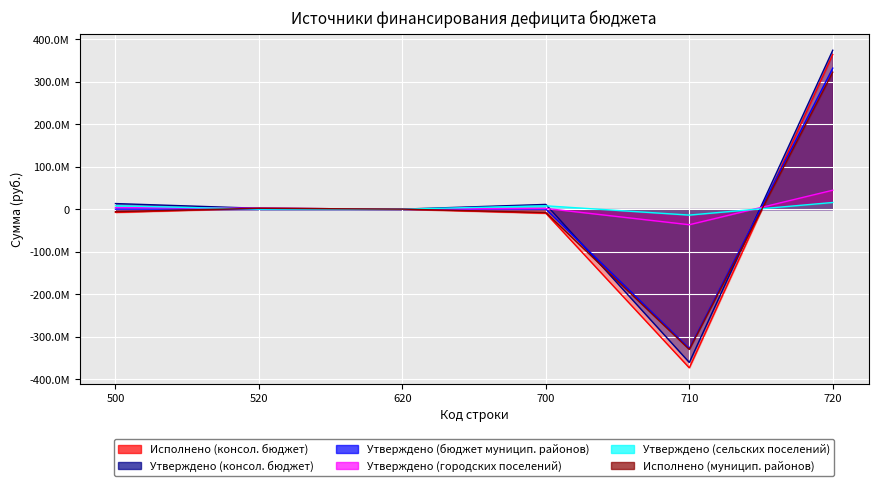

How many interior local peaks does the Утверждено (городских поселений) series have?

1